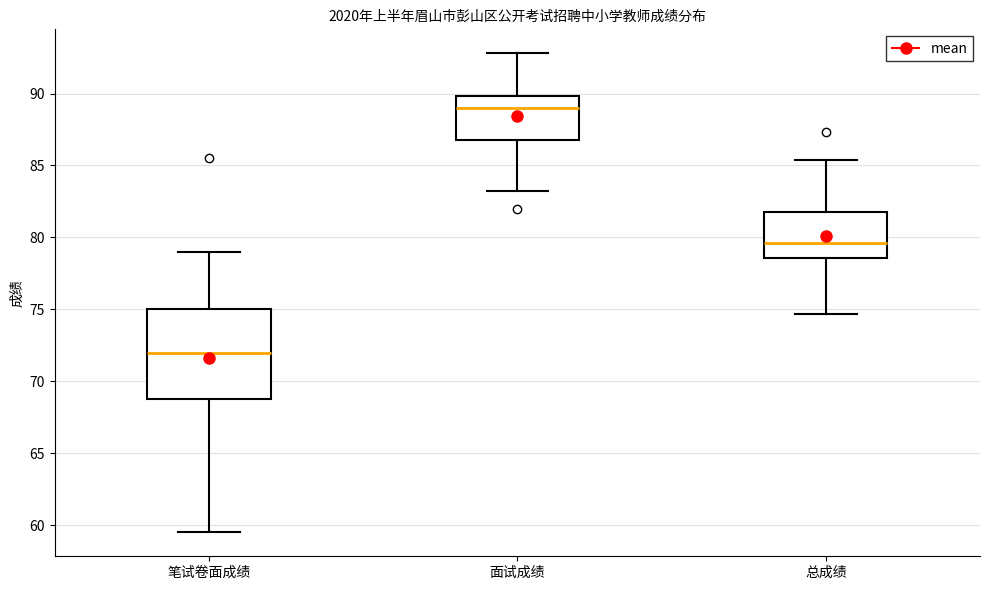

Which box's median line is the lowest?

笔试卷面成绩